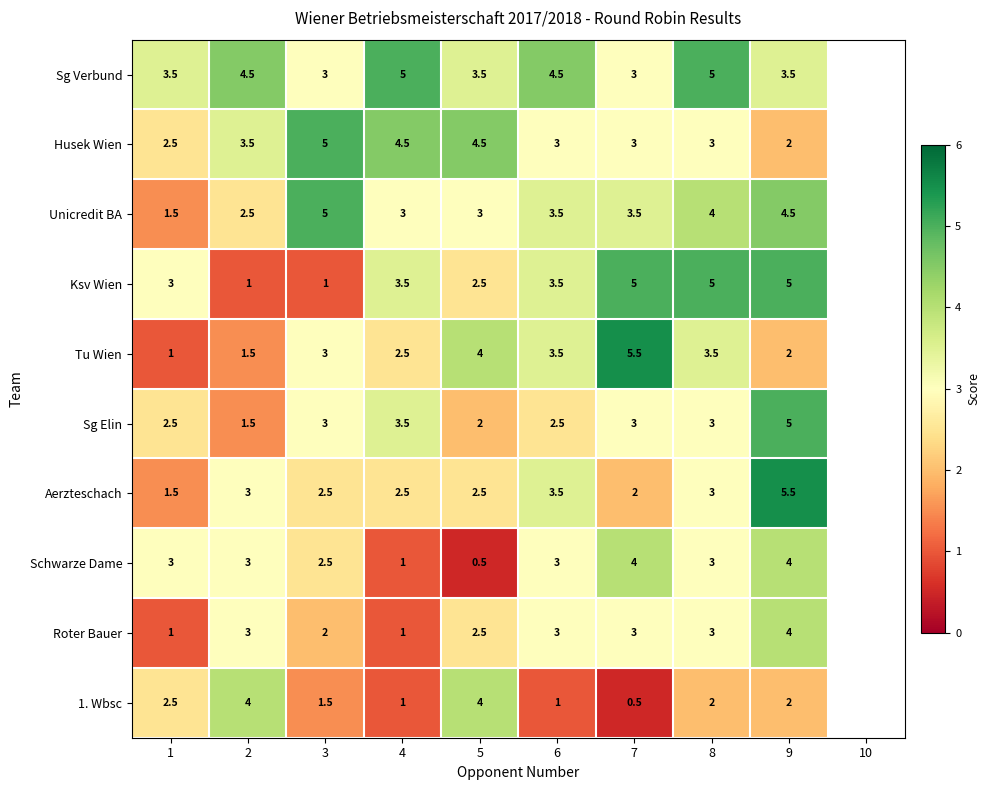

At which label is Schwarze Dame closest to 2?

3